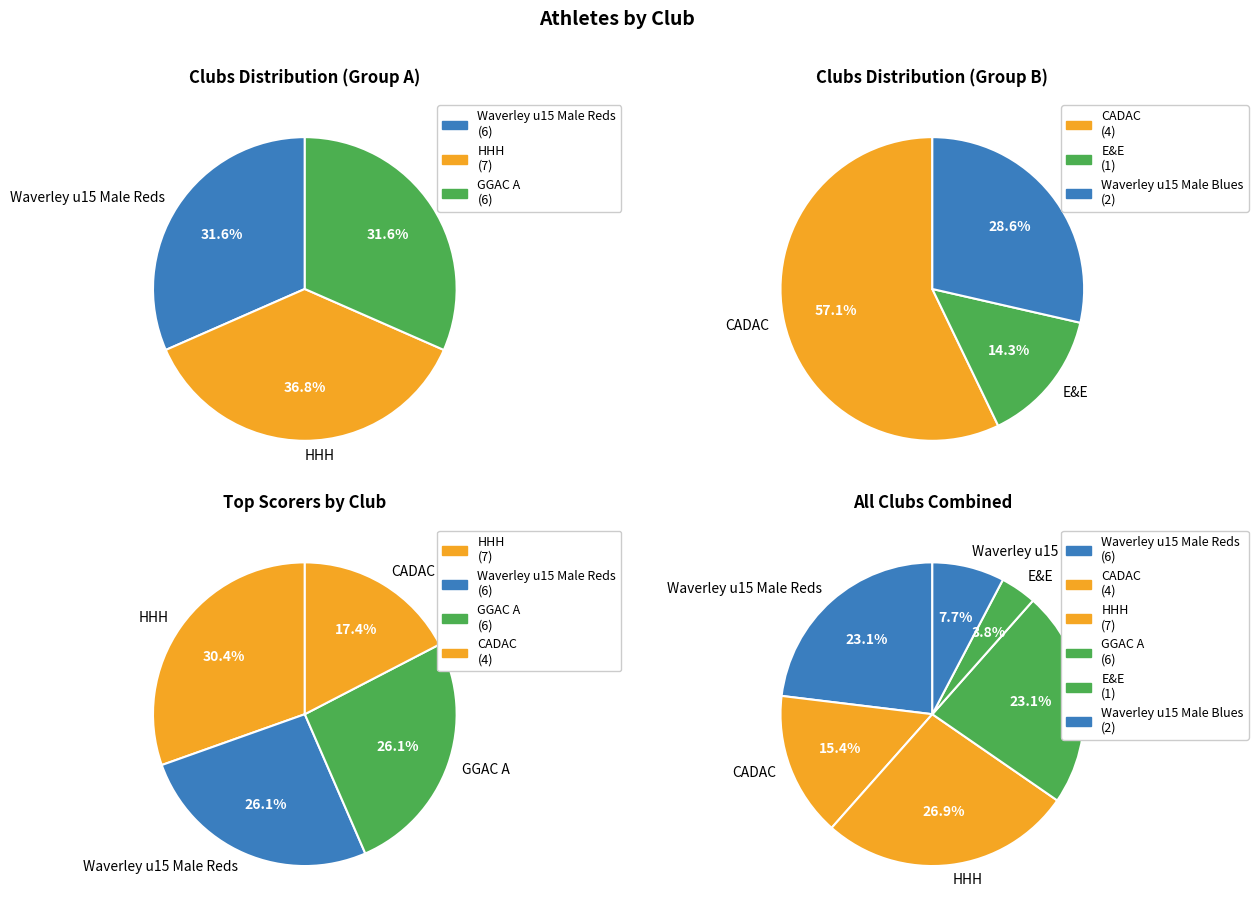

The Waverley u15 Male Reds slice represents 9% of the pie. True or false?

False